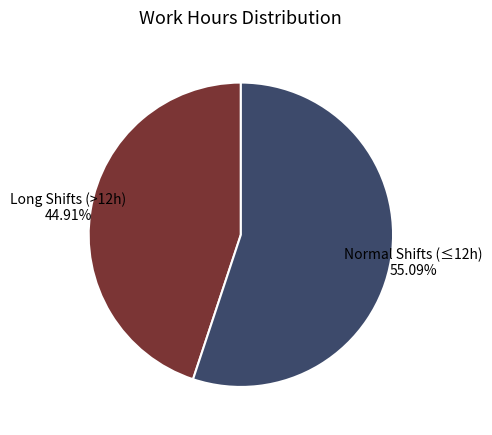

Which has a higher value, Normal Shifts (≤12h) or Long Shifts (>12h)?

Normal Shifts (≤12h)